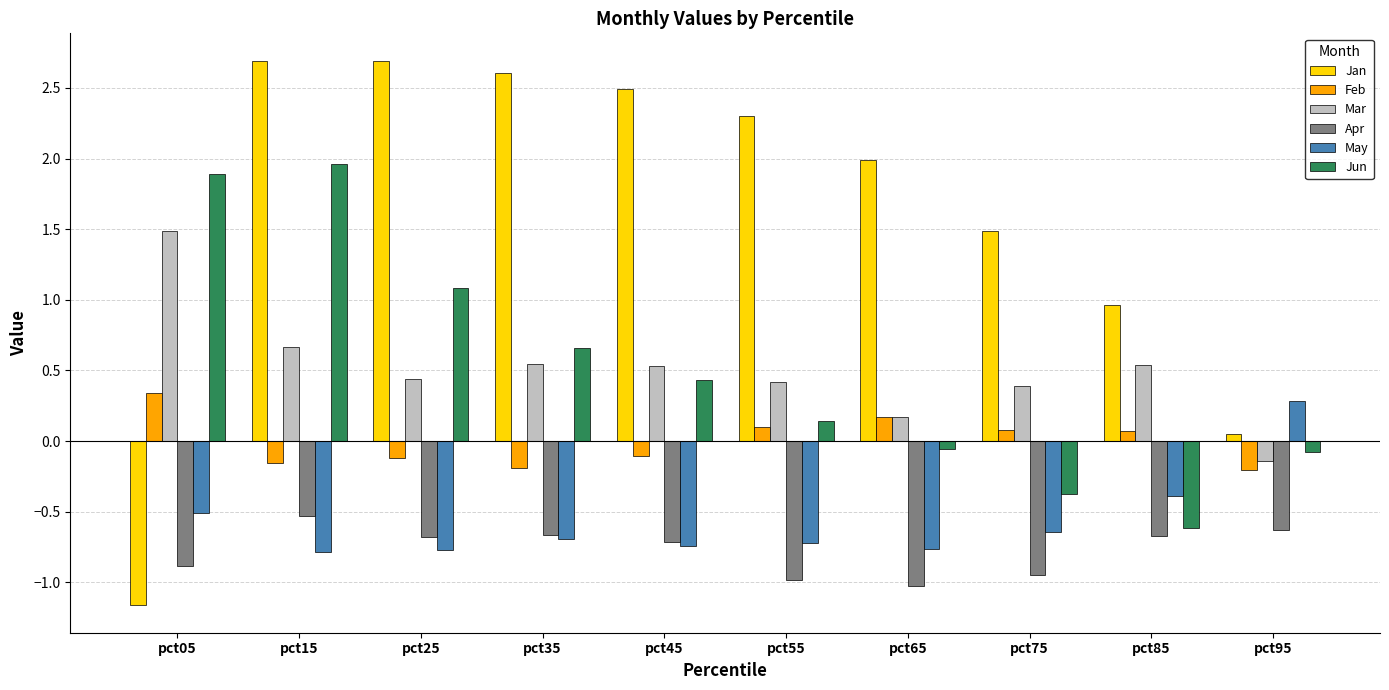

What is the total value across all series at pct15?

3.8